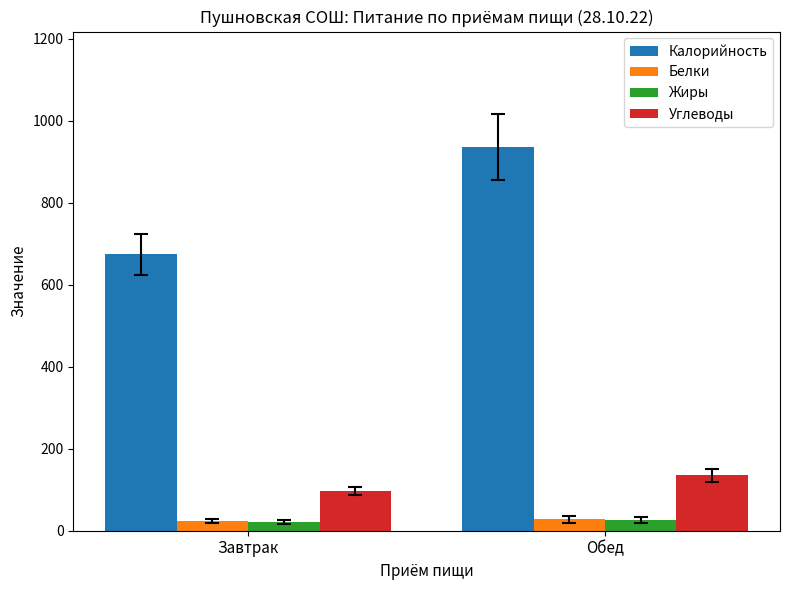

What is the lowest value of the Углеводы series?

97